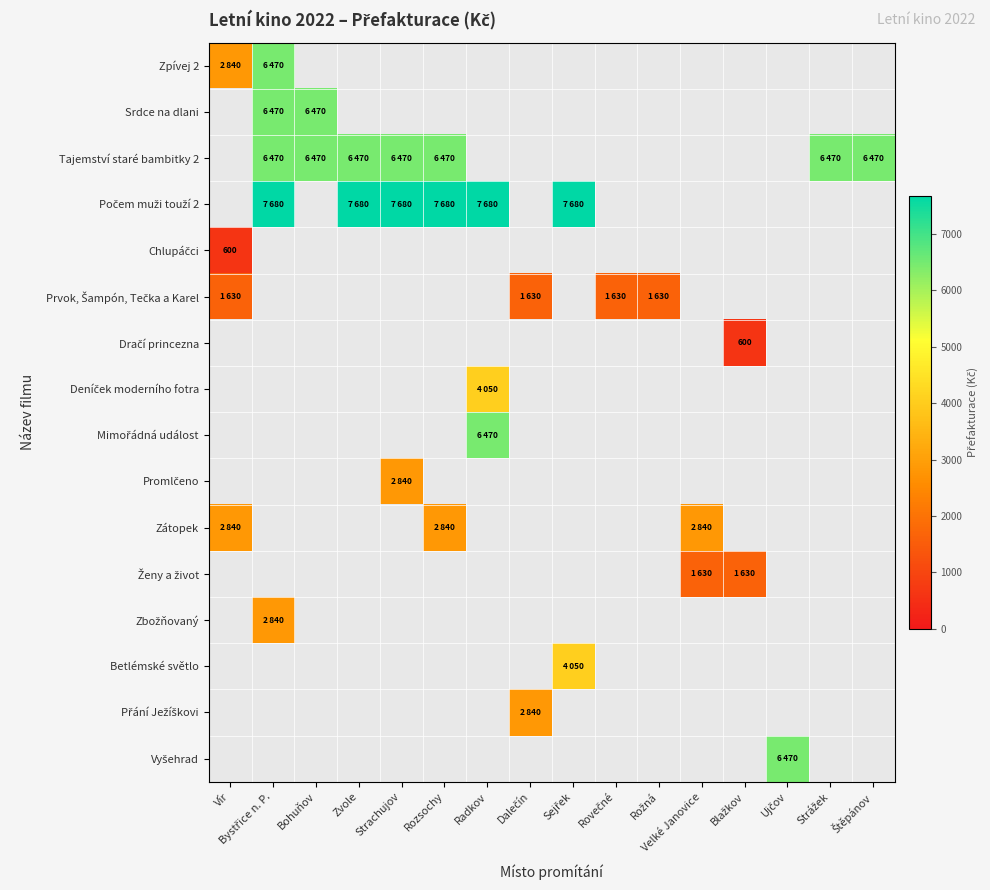

How many positive values does the Zátopek series have?

3